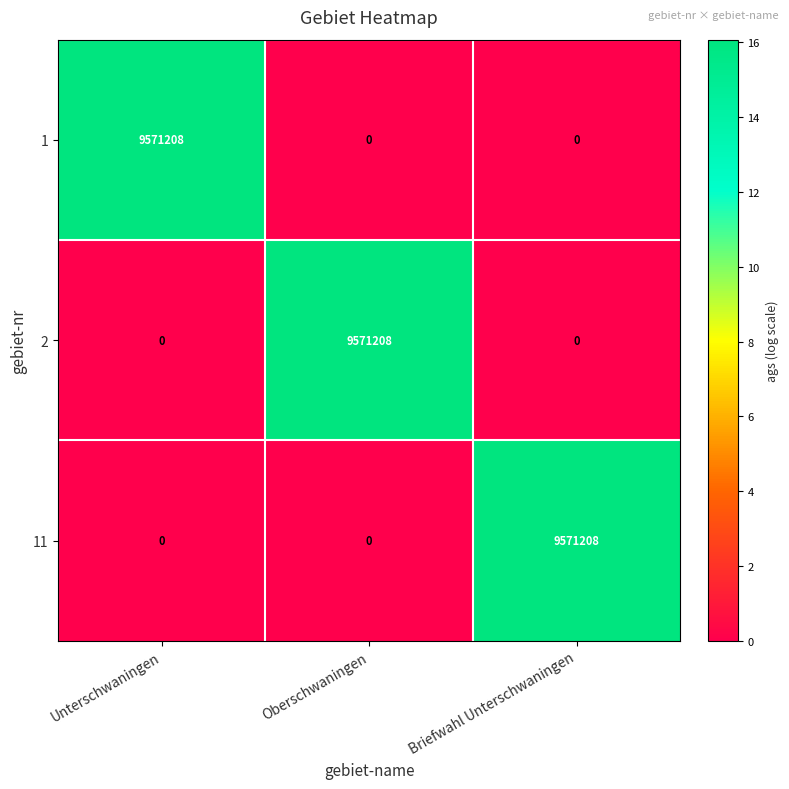

Reading left to right, transcribe all the data shown in this chart.

1: 9571208	0	0
2: 0	9571208	0
11: 0	0	9571208